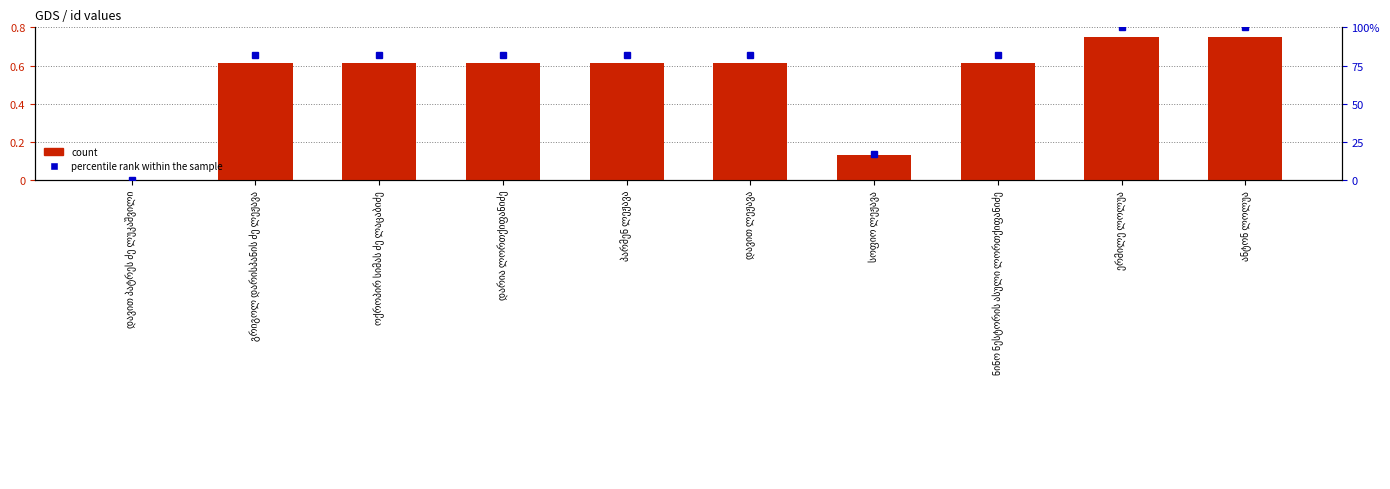

Rank the series by their maximum value, from highest to lowest.

percentile rank within the sample, count